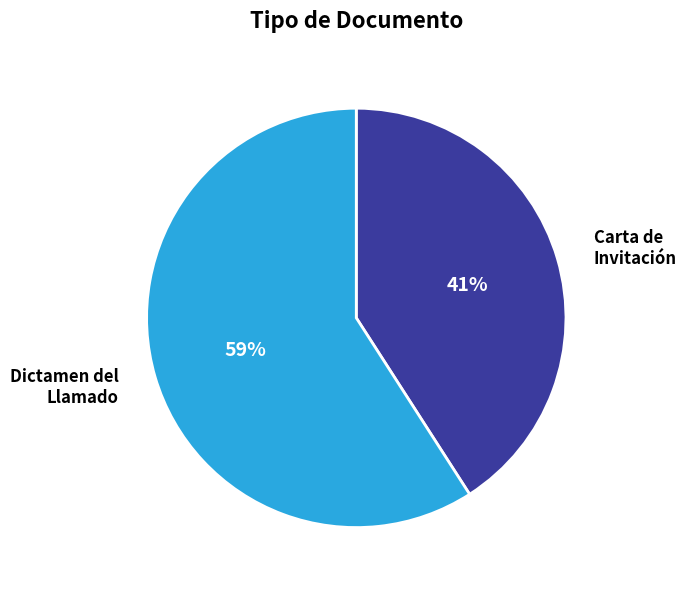

How many slices are in this pie chart?

2